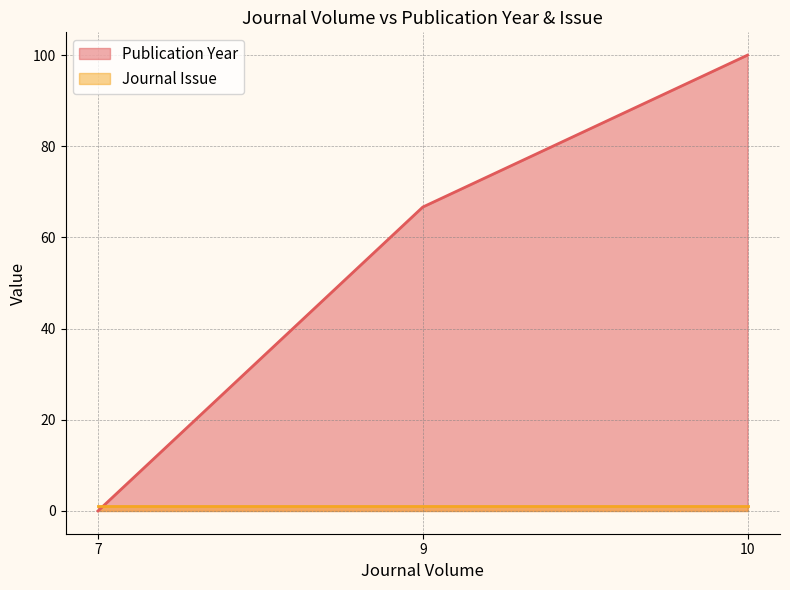

Reading right to left, transcribe all the data shown in this chart.

10=100.0	9=66.7	7=0.0